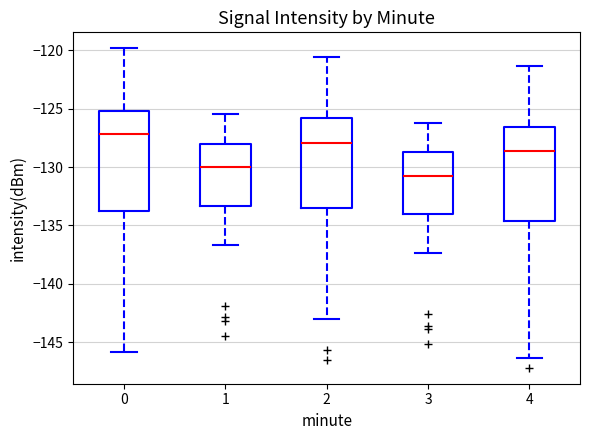

Which box has the highest median line?

0